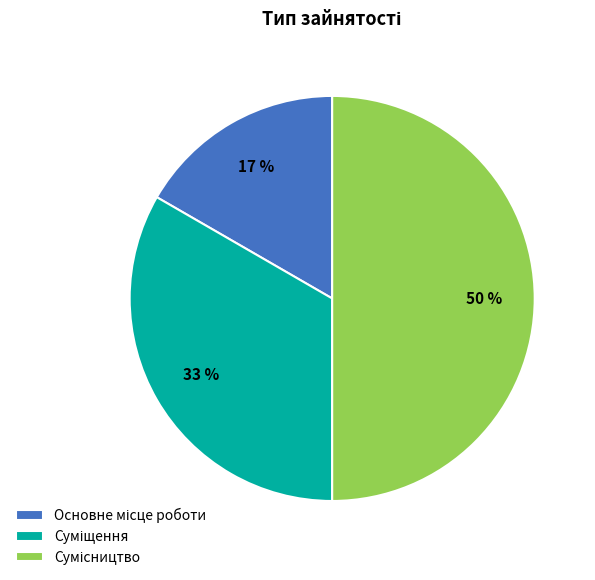

To the nearest percent, what is the difference between the largest and smallest slice percentages?

33%